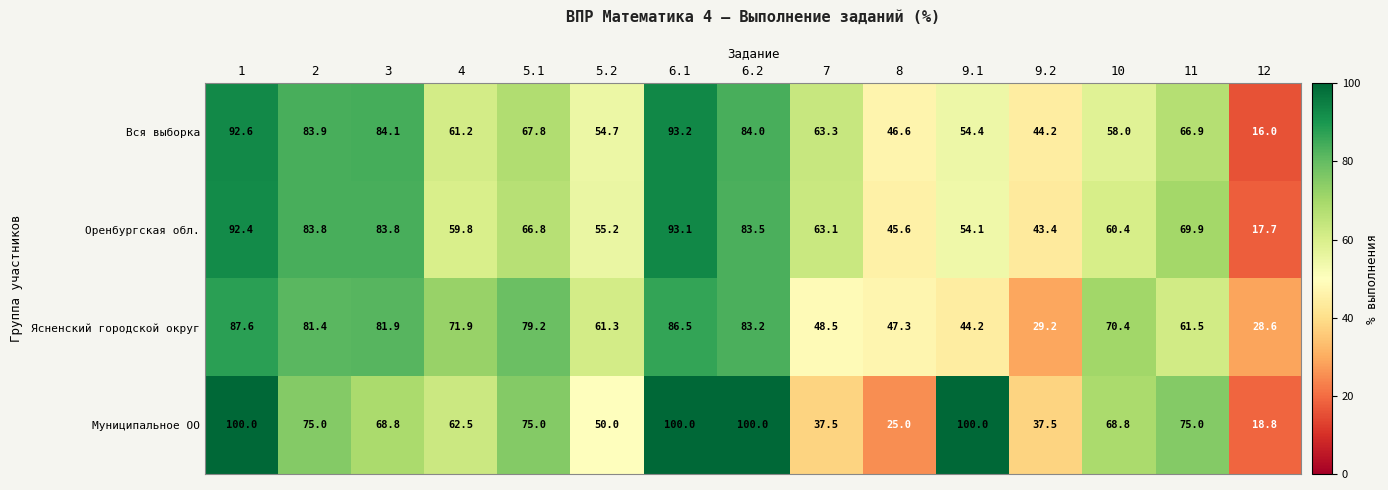

Where is Оренбургская обл. nearest to the value 55?

5.2